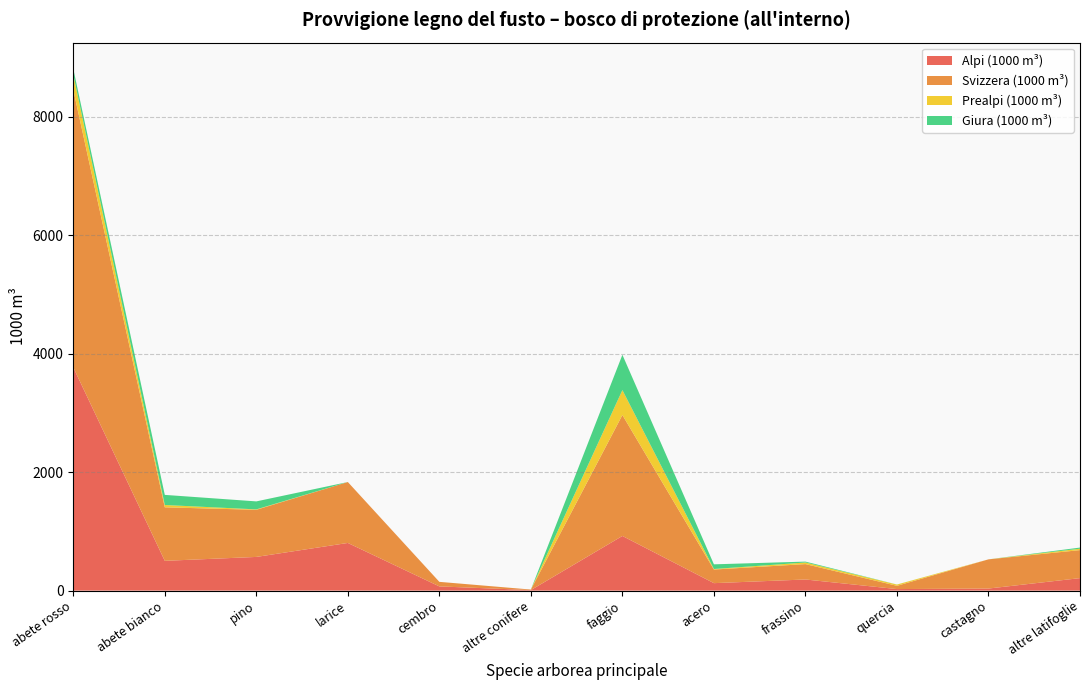

Reading right to left, extract all data points from this chart.

Alpi (1000 m³): altre latifoglie=211	castagno=35	quercia=26	frassino=188	acero=126	faggio=923	altre conifere=9	cembro=71	larice=805	pino=569	abete bianco=503	abete rosso=3771
Svizzera (1000 m³): altre latifoglie=473	castagno=493	quercia=55	frassino=260	acero=230	faggio=2043	altre conifere=9	cembro=77	larice=1029	pino=796	abete bianco=904	abete rosso=4689
Prealpi (1000 m³): altre latifoglie=24	castagno=0	quercia=21	frassino=27	acero=9	faggio=421	altre conifere=0	cembro=0	larice=0	pino=7	abete bianco=39	abete rosso=254
Giura (1000 m³): altre latifoglie=19	castagno=0	quercia=1	frassino=15	acero=79	faggio=596	altre conifere=0	cembro=0	larice=0	pino=135	abete bianco=171	abete rosso=101